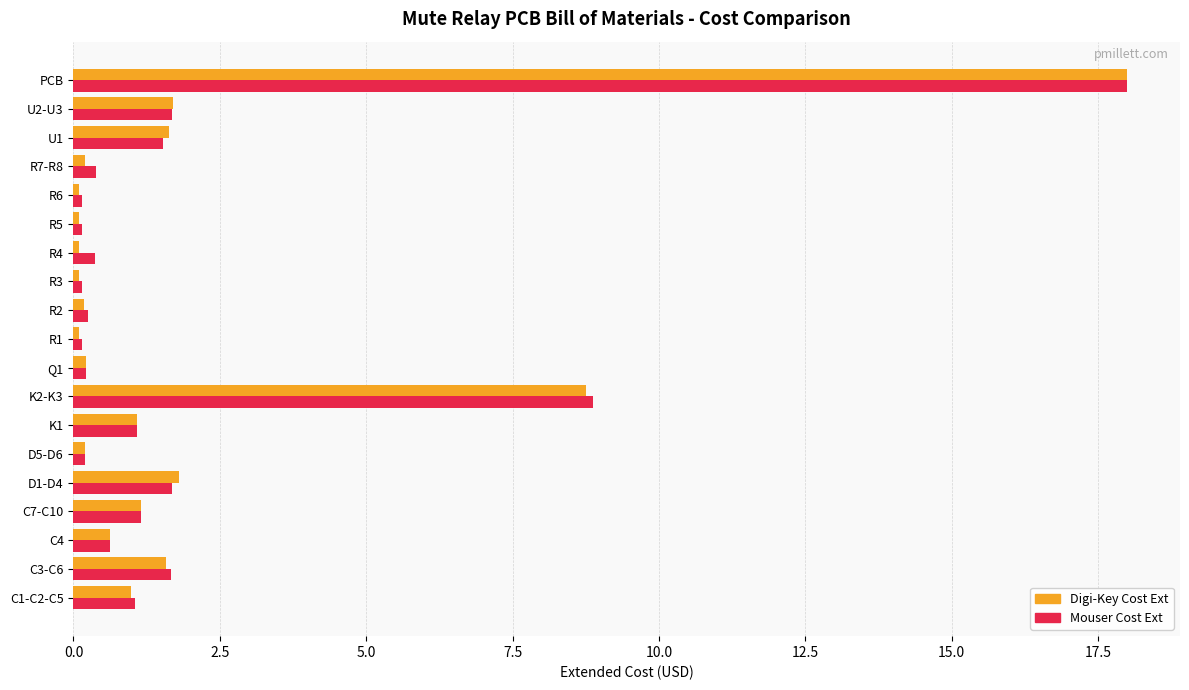

The Digi-Key Cost Ext series shows 0.2 at Q1. True or false?

True